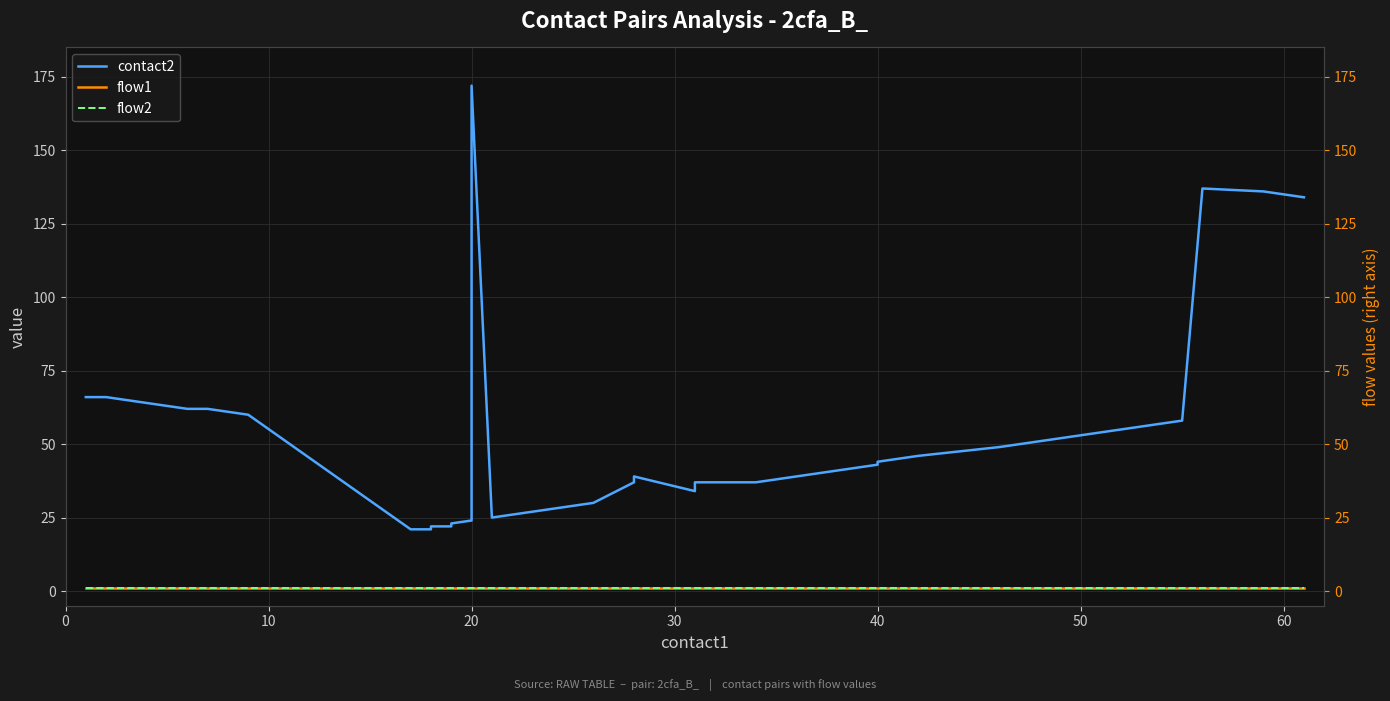

True or false: flow2 and contact2 intersect in this chart.

False